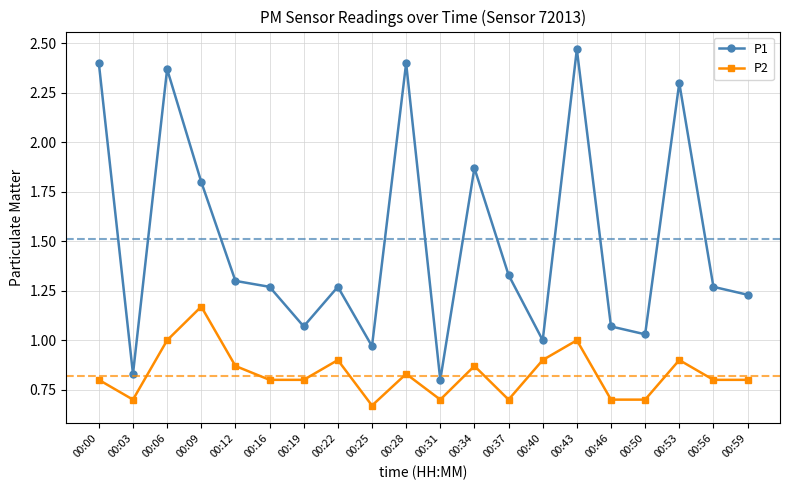

Rank the series at 00:06 from lowest to highest value.

P2, P1